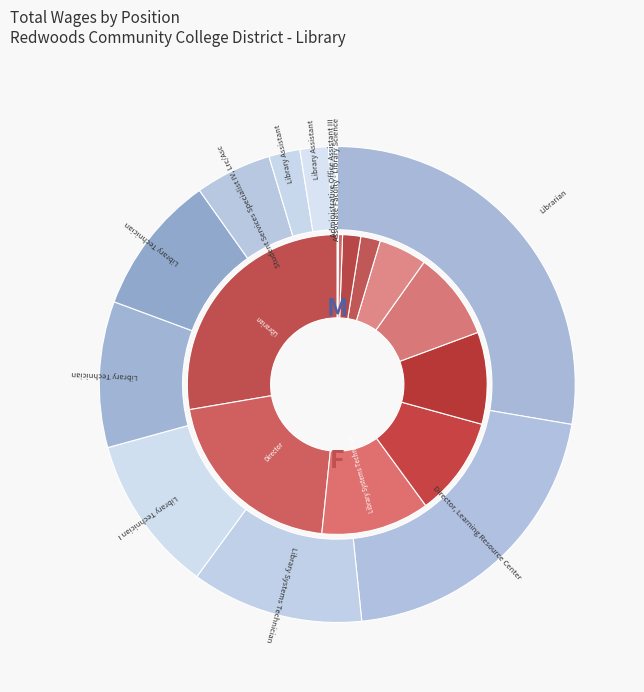

To the nearest percent, what is the difference between the largest and smallest slice percentages?

28%